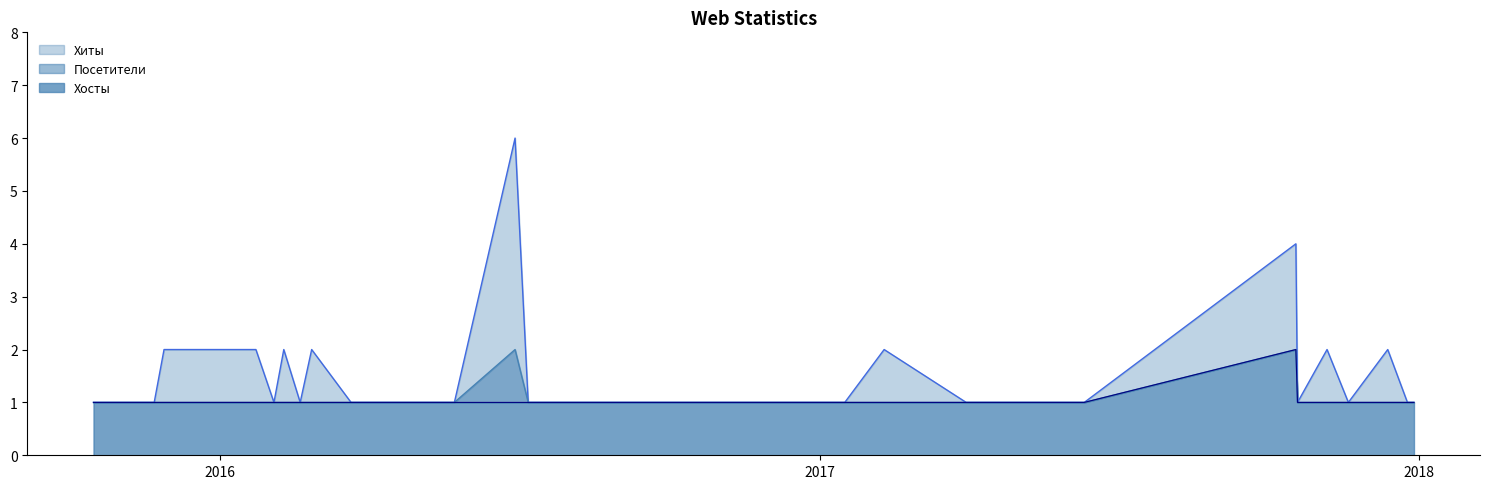

At which category does the chart reach its minimum across all series?

2017-12-29